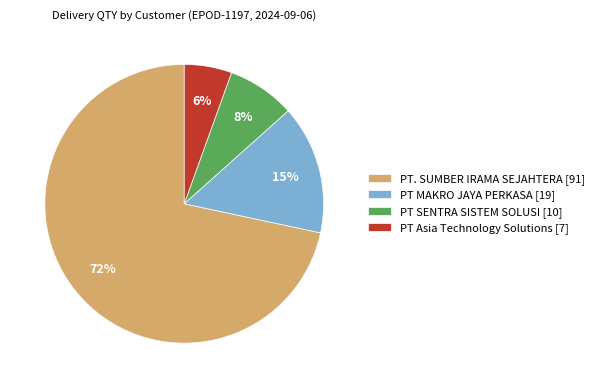

Is the sum of PT Asia Technology Solutions [7] and PT. SUMBER IRAMA SEJAHTERA [91] greater than half?

Yes